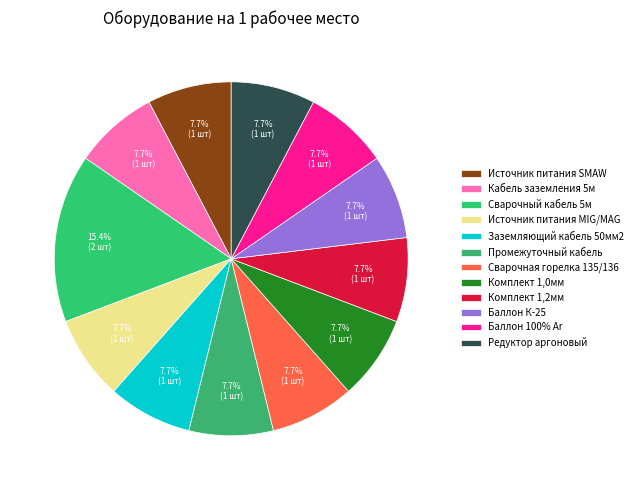

To the nearest percent, what is the difference between the largest and smallest slice percentages?

8%